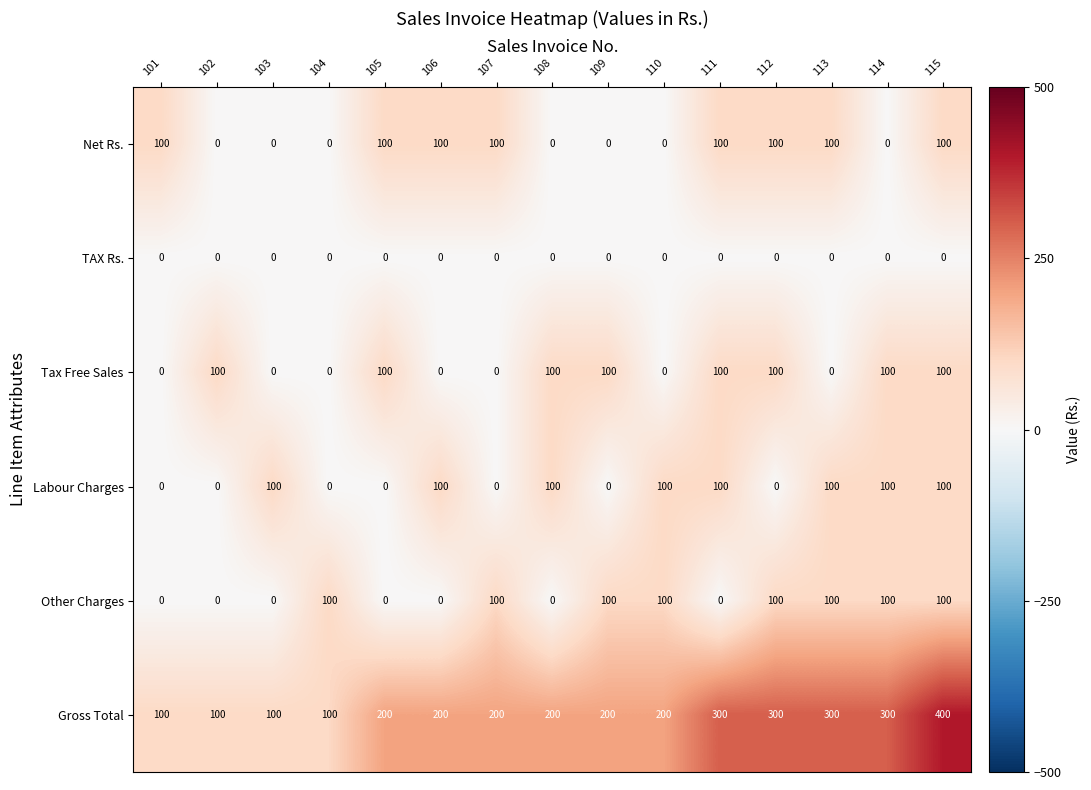

How many series are shown in this chart?

6